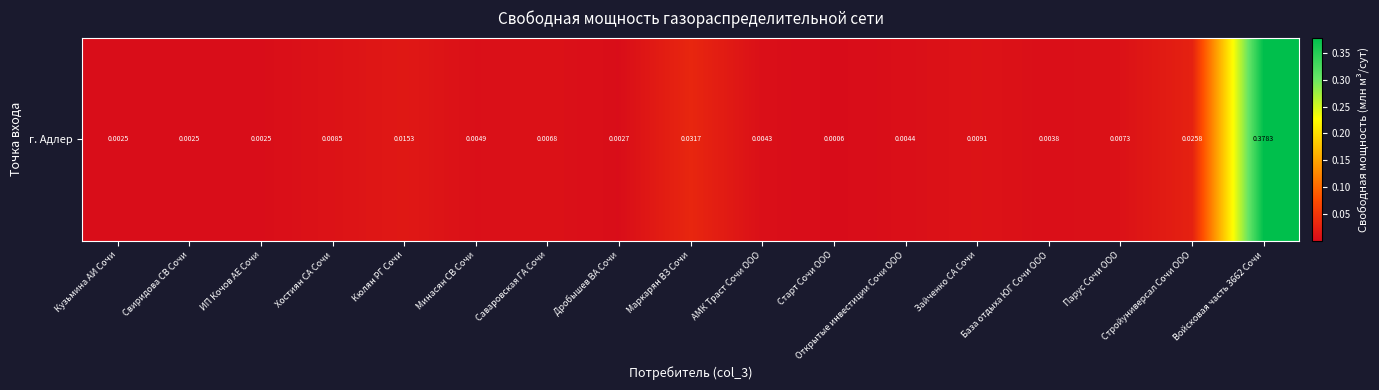

The value at Войсковая часть 3662 Сочи is 0.5. True or false?

False